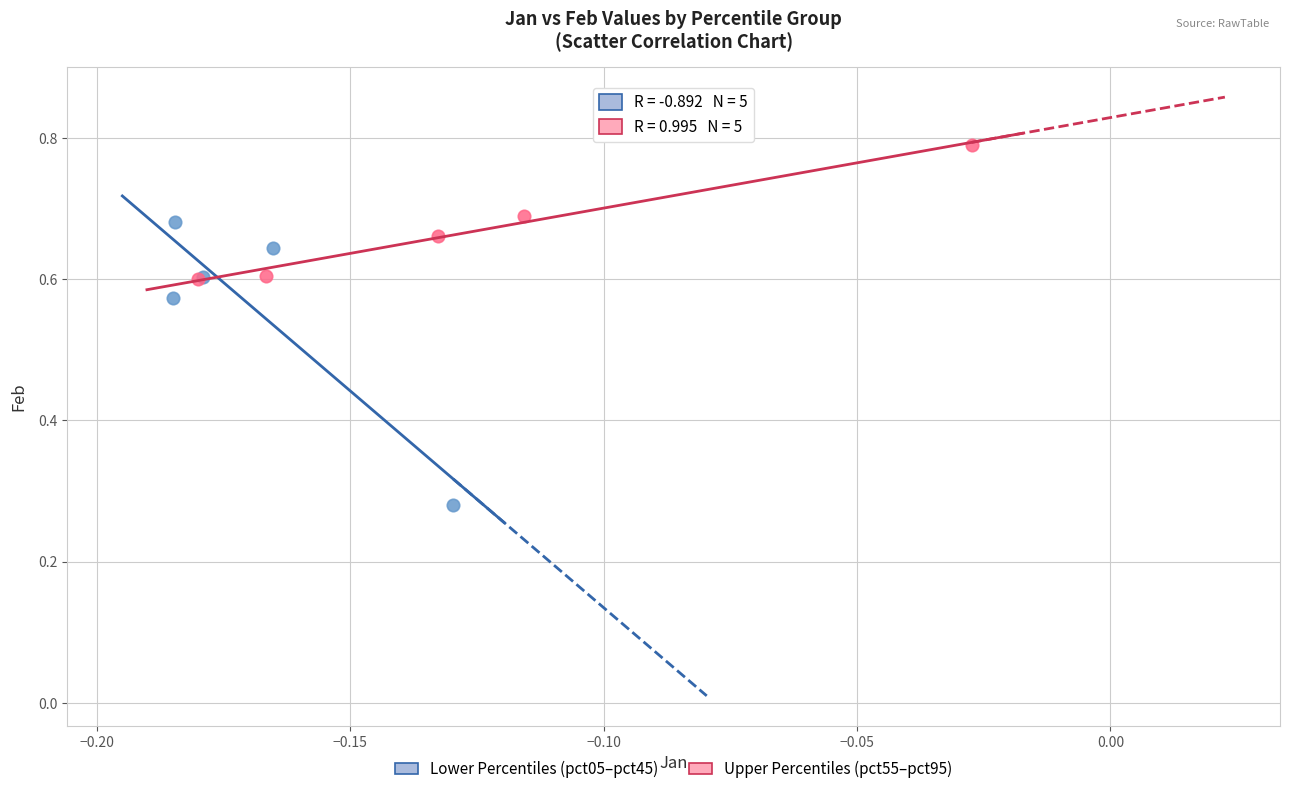

Which series has the widest spread of Y values?

Lower Percentiles (pct05–pct45)